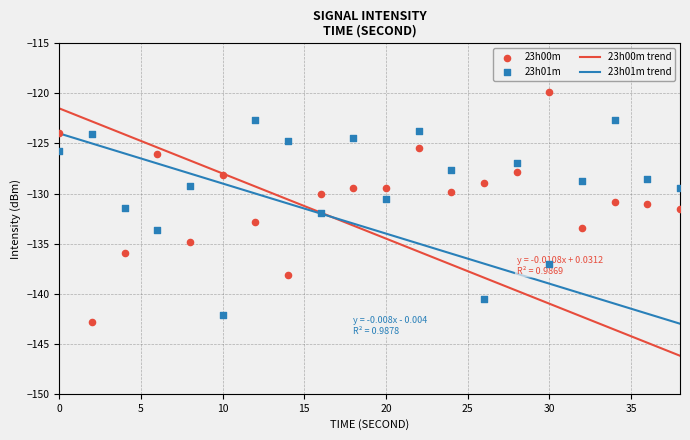

At how many categories does at least one series exceed -141?

20